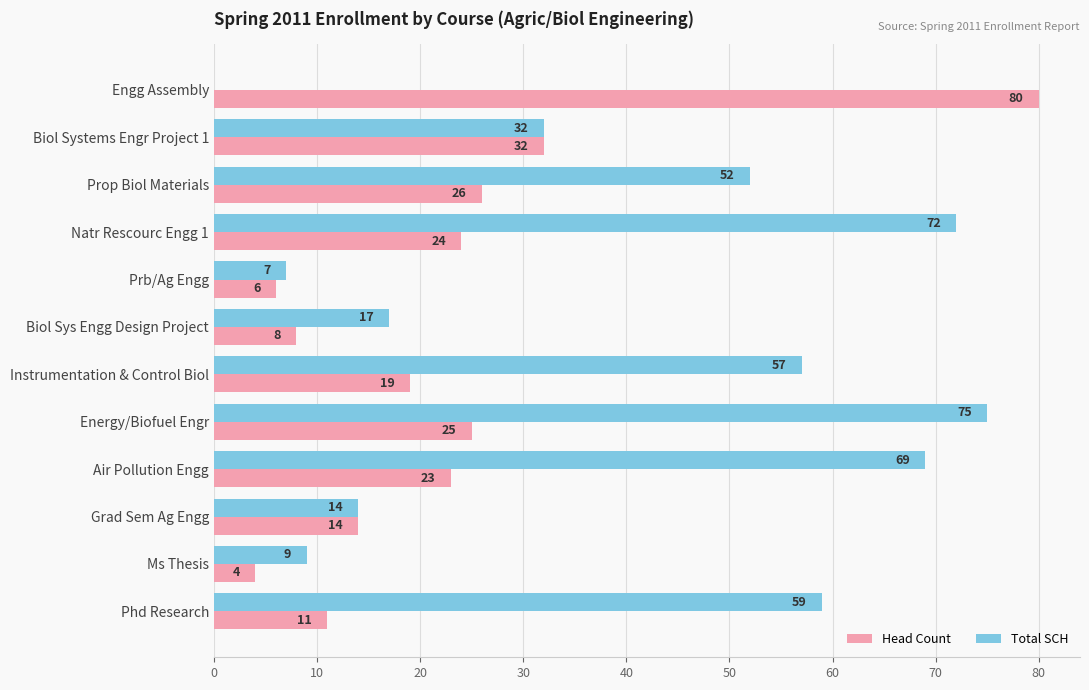

What is the sum of all Head Count values?

272